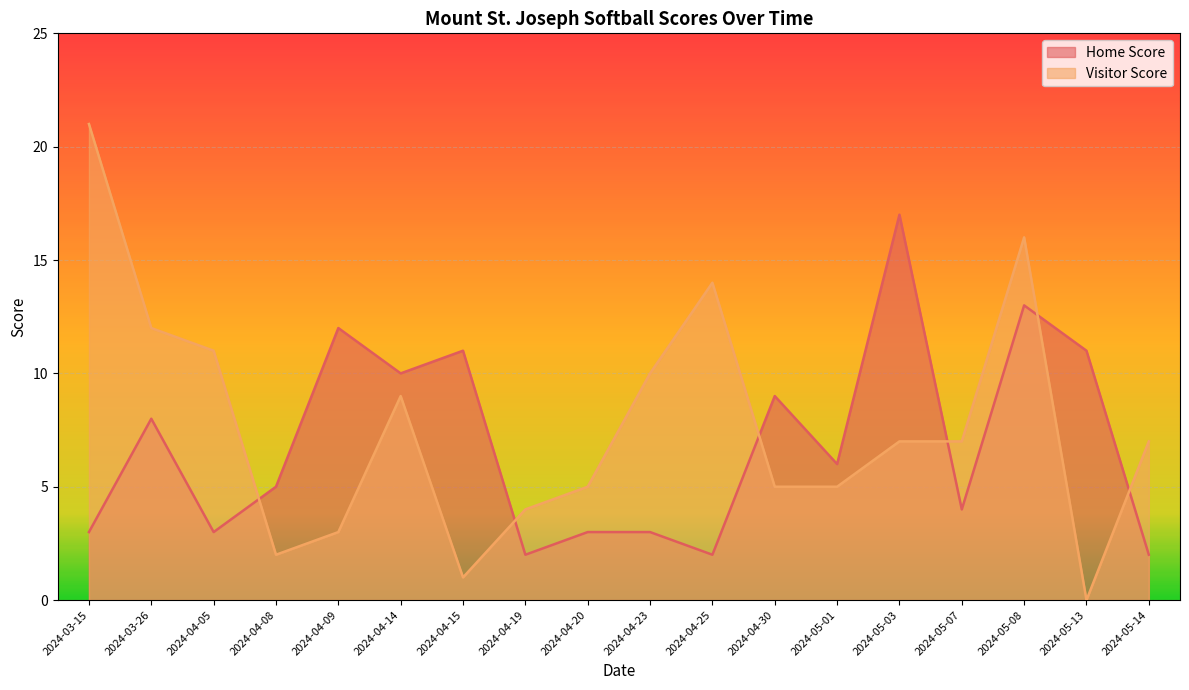

True or false: Visitor Score has a value of 30 at 2024-03-15.

False